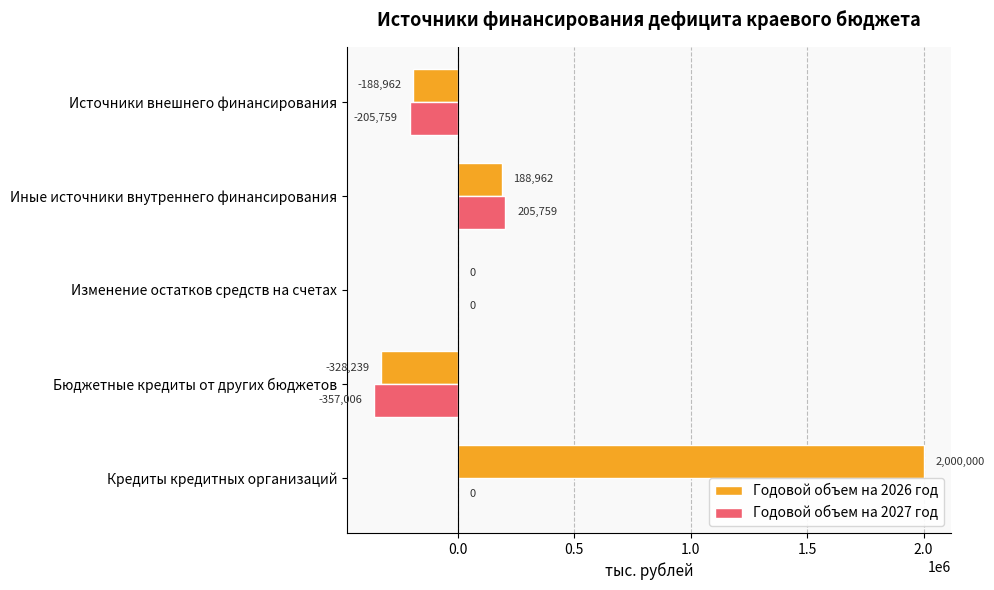

Which series changed the most between Бюджетные кредиты от других бюджетов and Источники внешнего финансирования?

Годовой объем на 2027 год